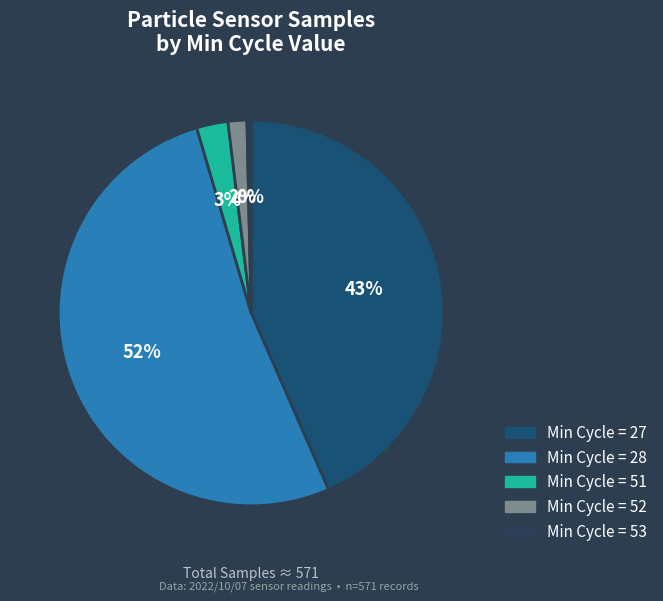

How many segments does this pie chart have?

5